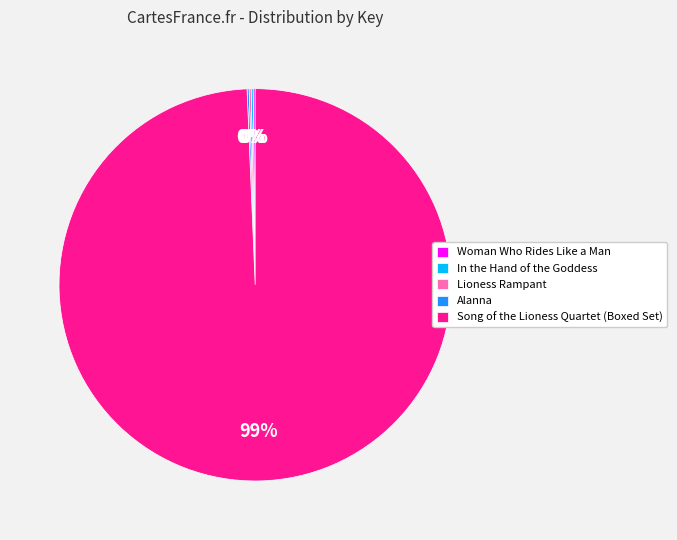

To the nearest percent, what is the average slice percentage?

20%